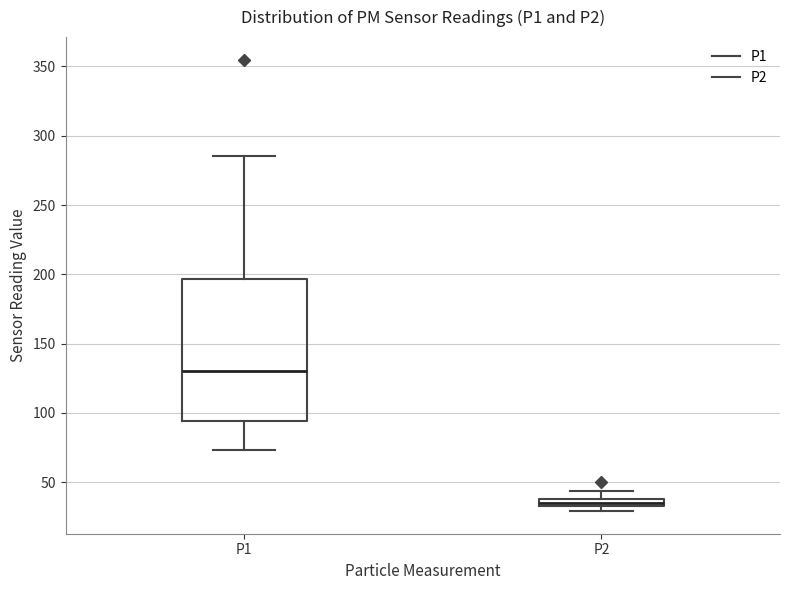

Comparing the boxes themselves (not the whiskers), which one is the tallest?

P1